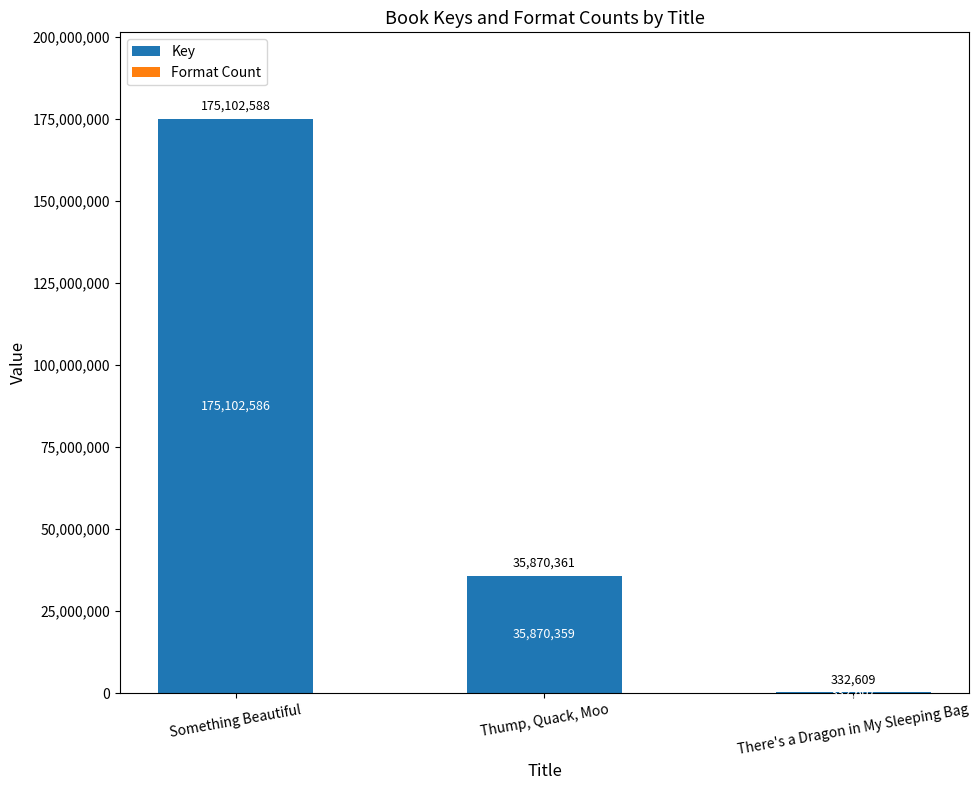

Where does the Key series first go above 35870359?

Something Beautiful